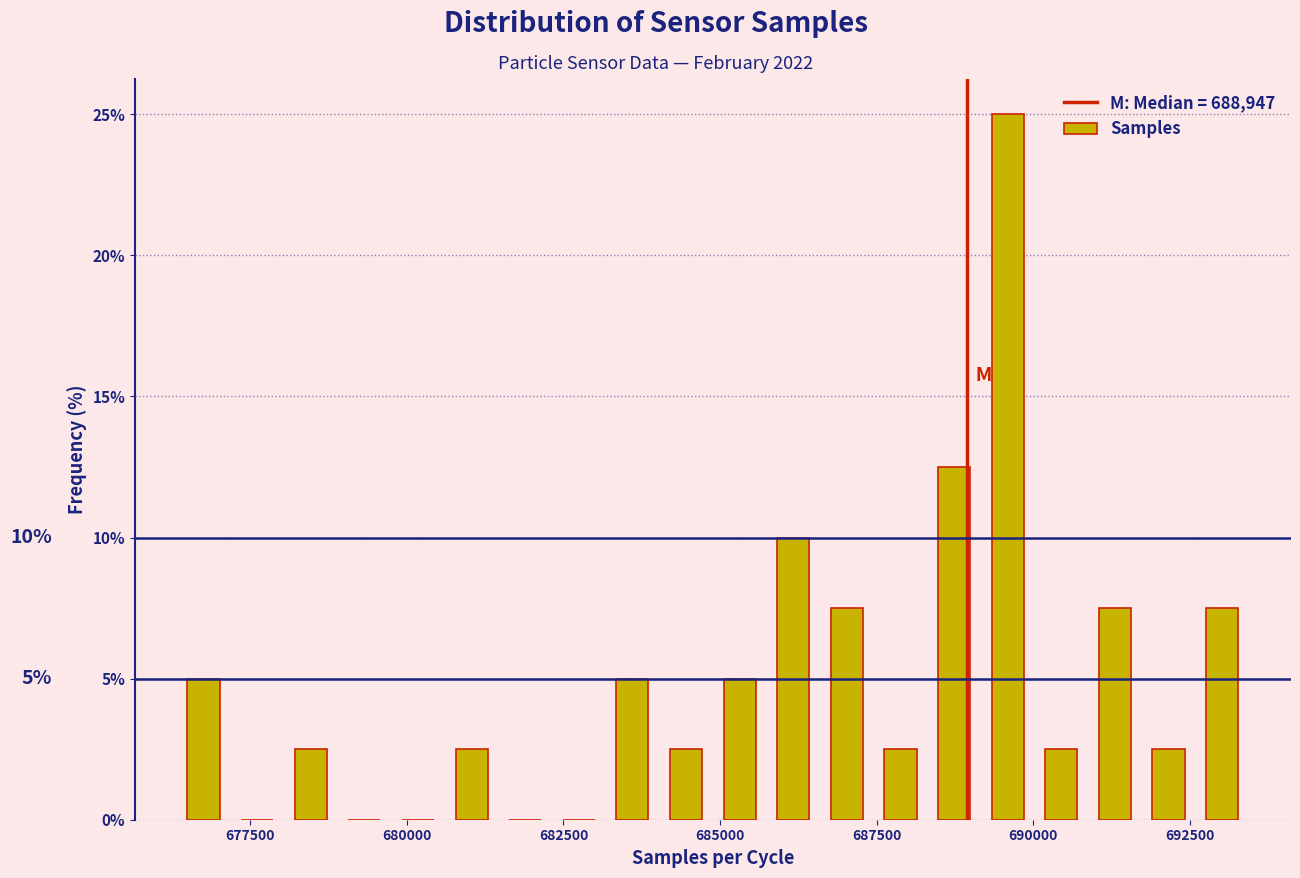

Read against the x-axis, roughly where is the centre of the tallest bar?

689500